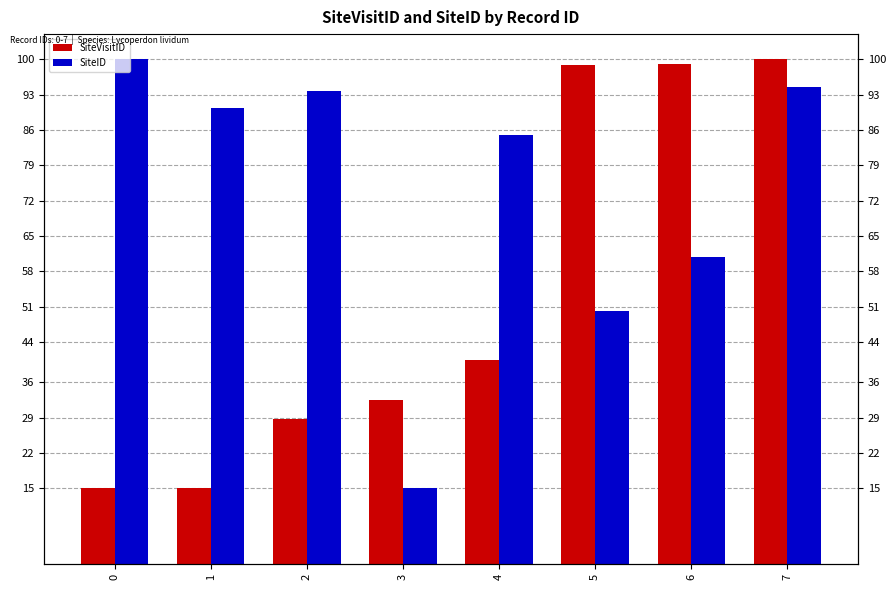

What is the value of the SiteVisitID bar at the 5th from the left?

40.4